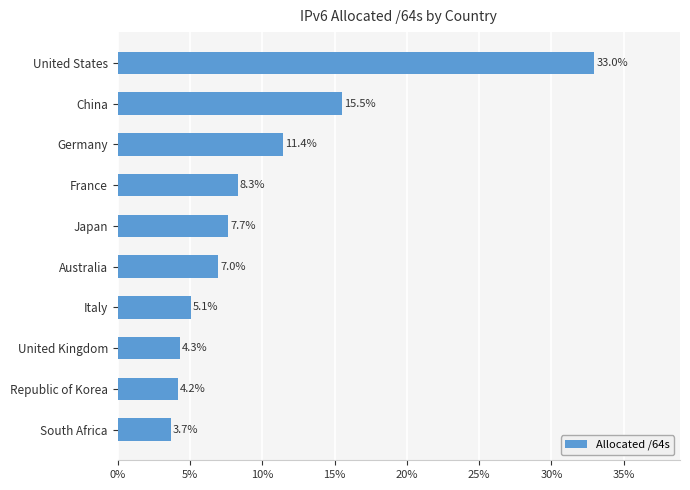

Where is the data nearest to the value 18?

China